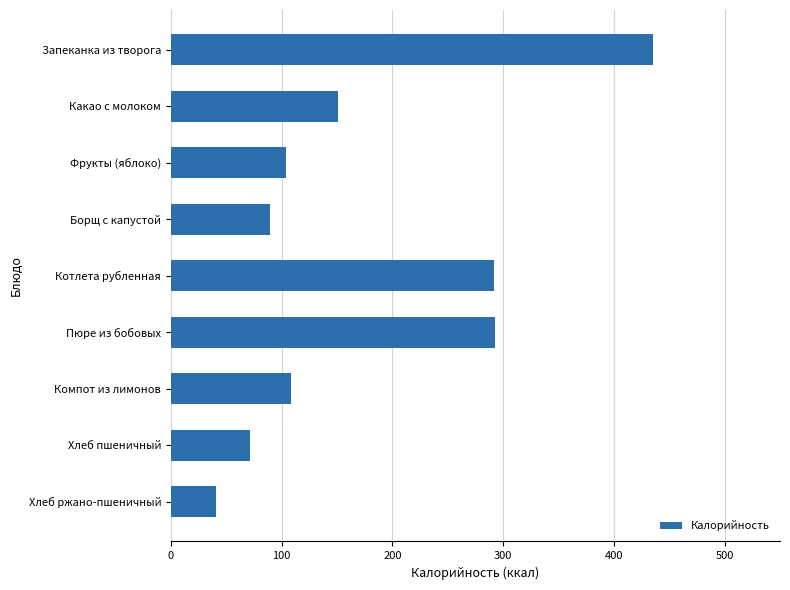

How many data points does each series have?

9